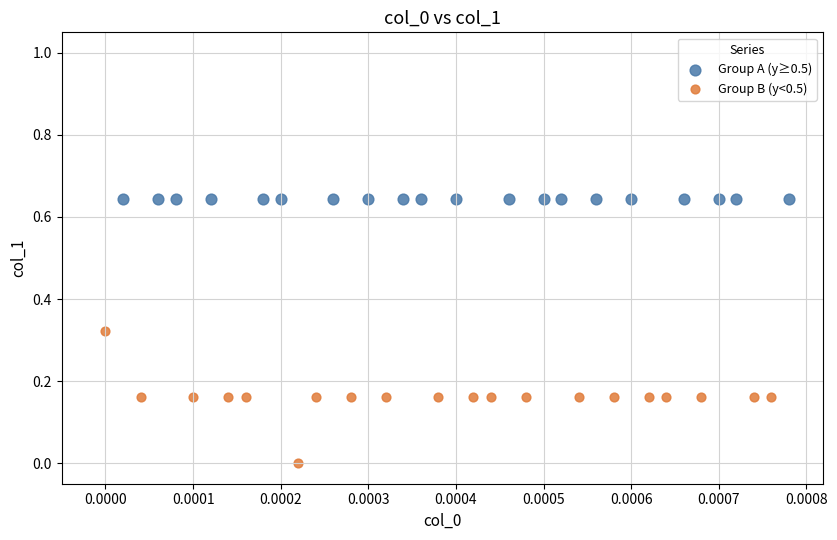

Which series reaches the minimum Y coordinate?

Group B (y<0.5)